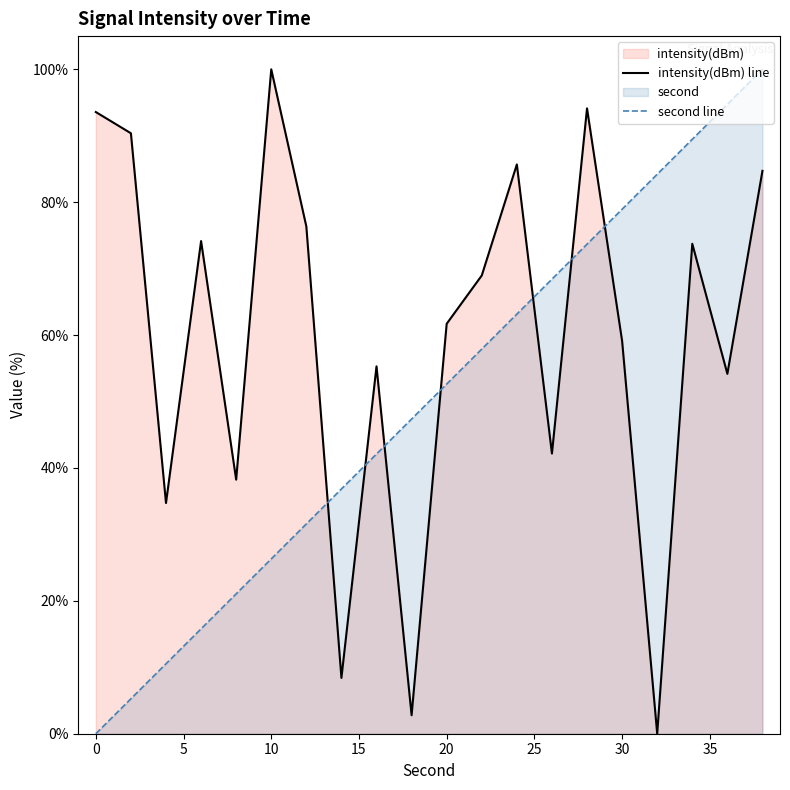

True or false: intensity(dBm) line and second line intersect in this chart.

True